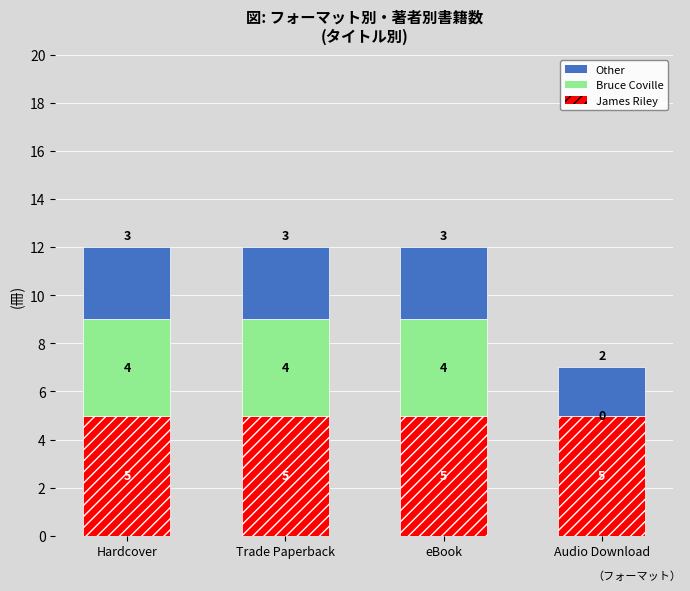

What is the total value across all series at Trade Paperback?

12